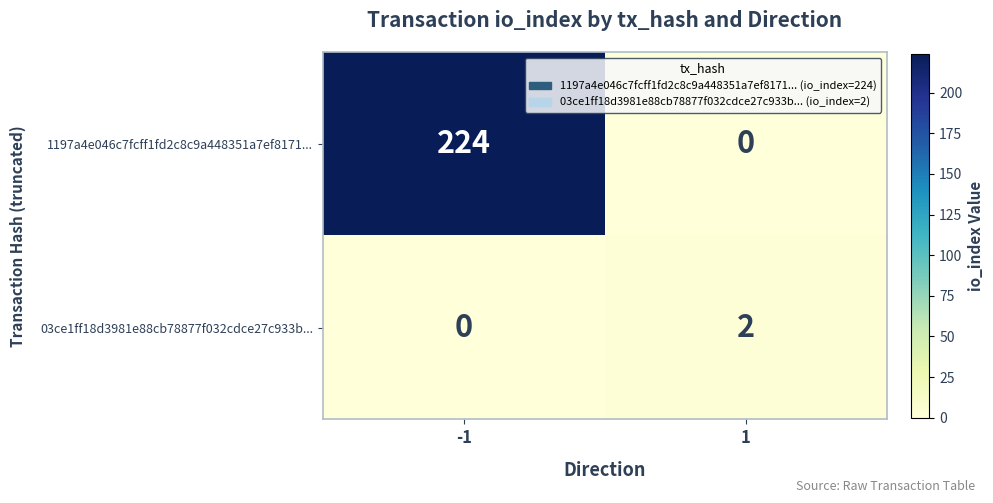

Which series changed the most between -1 and 1?

1197a4e046c7fcff1fd2c8c9a448351a7ef8171...